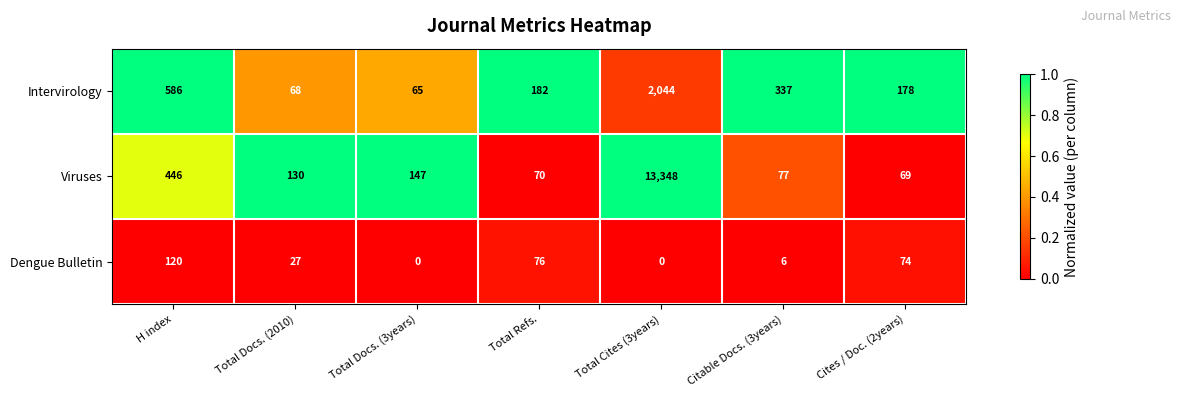

What is the difference between the highest and lowest values at Total Refs.?

112